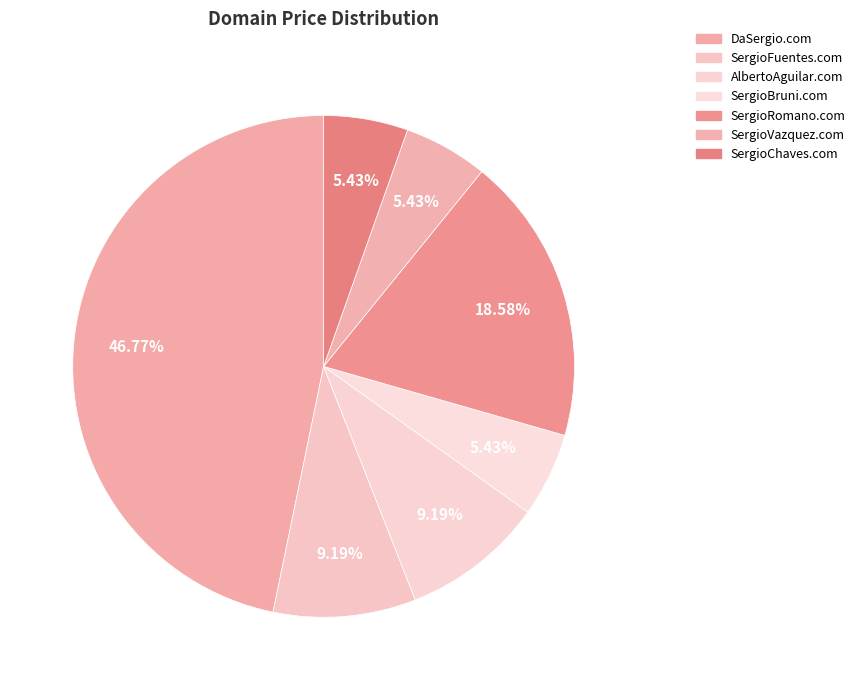

Count the number of slices in the pie.

7